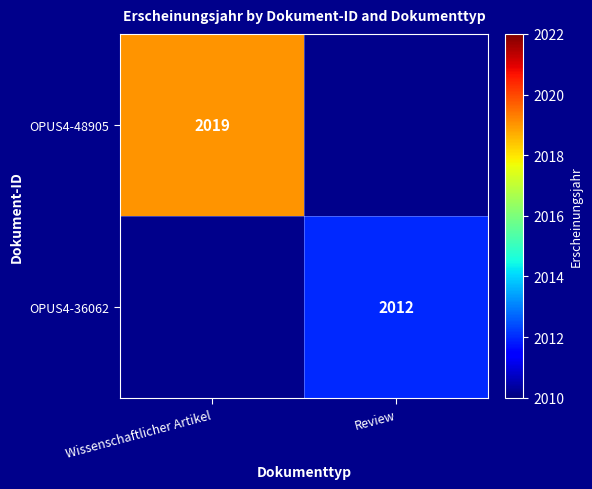

The value of OPUS4-48905 at Wissenschaftlicher Artikel is 643. True or false?

False